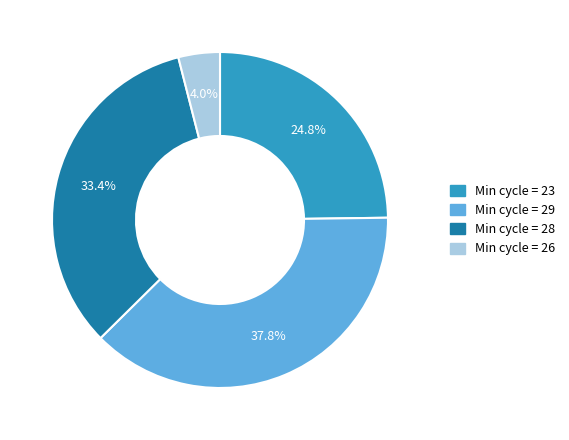

Is there any slice that represents more than half of the pie?

No